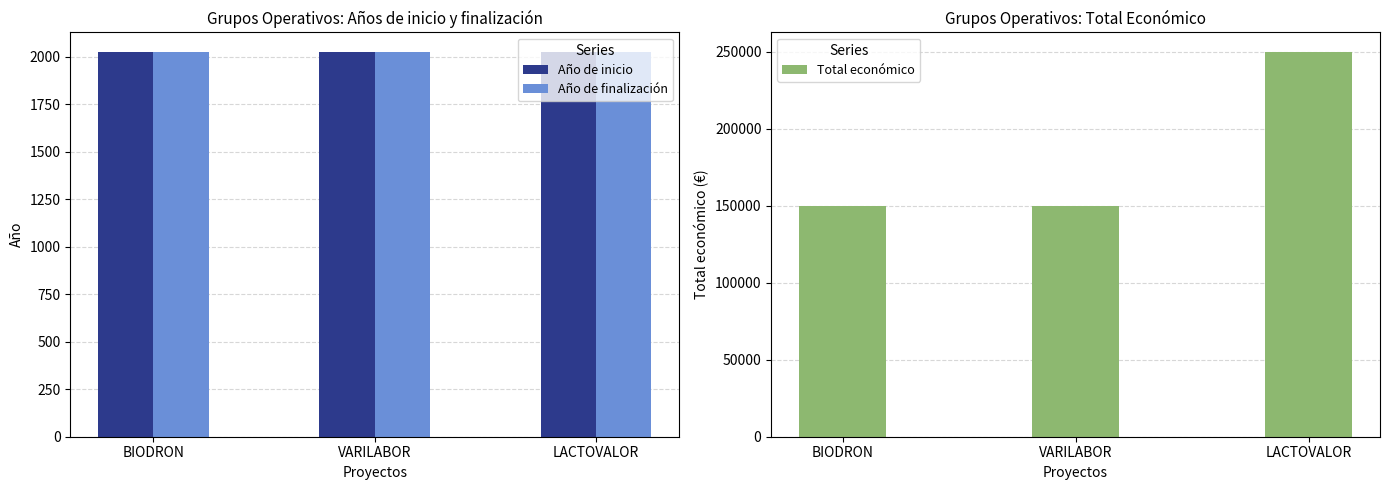

Is the value of Total económico at VARILABOR greater than the value of Año de inicio at VARILABOR?

Yes